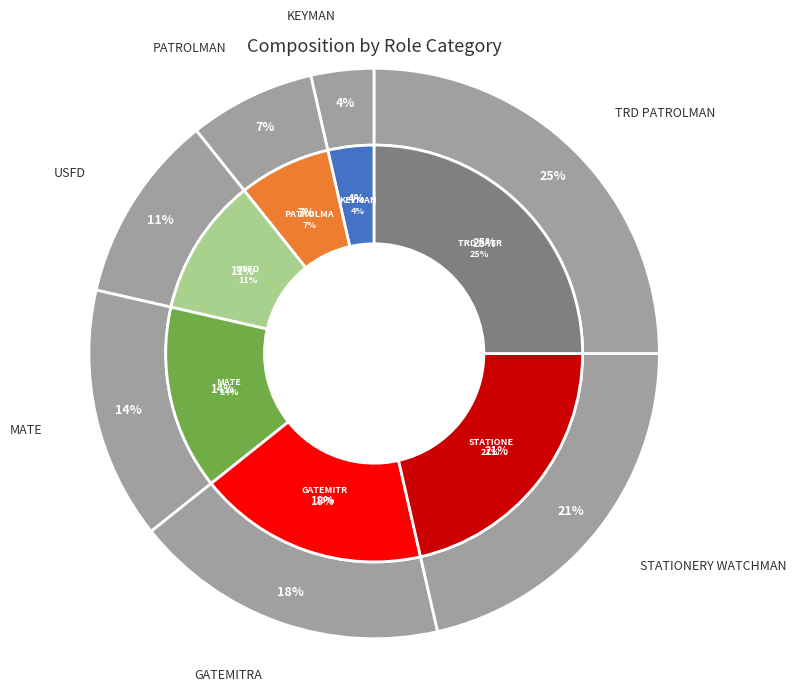

To the nearest percent, what is the combined percentage of PATROLMAN and KEYMAN?

11%